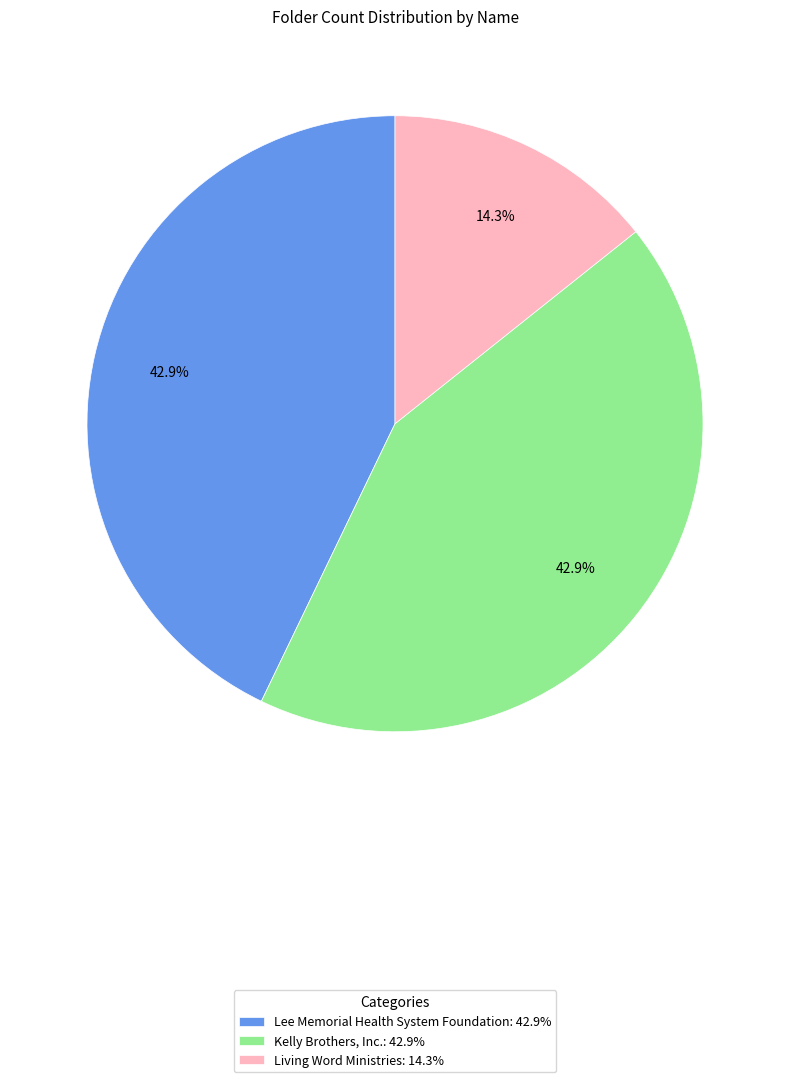

The Lee Memorial Health System Foundation slice represents 43% of the pie. True or false?

True